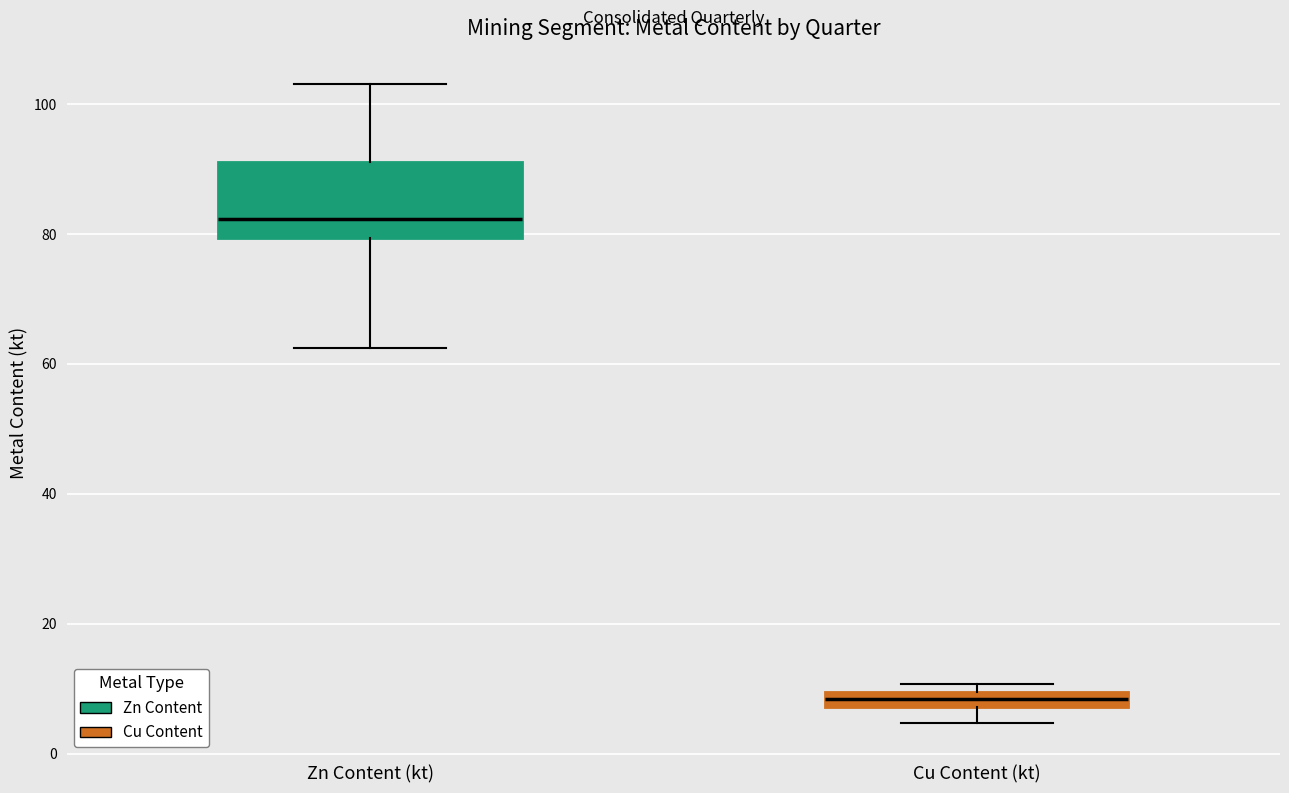

Where is the upper edge of the box for Cu Content (kt) on the y-axis? The values are not printed on the chart, so give them approximately, as read against the axis.

10